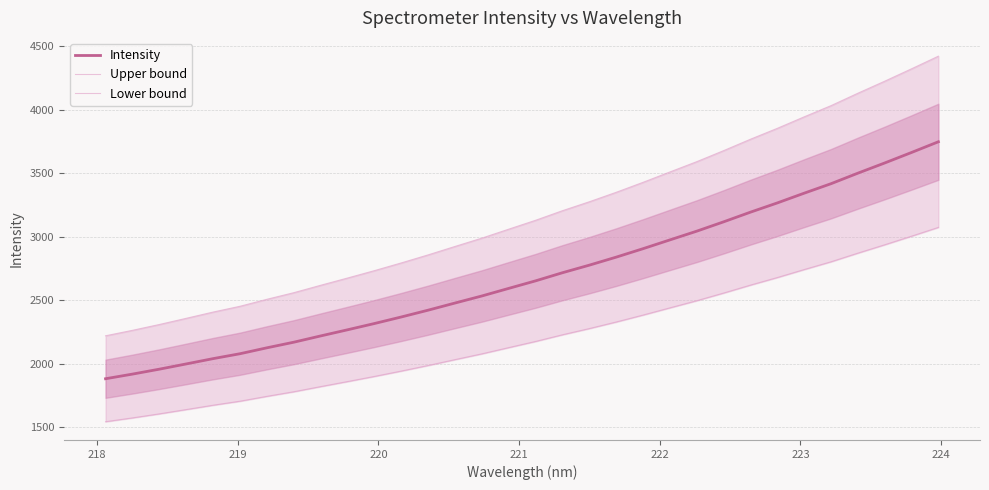

True or false: Upper bound has more than 0 interior local peaks.

False